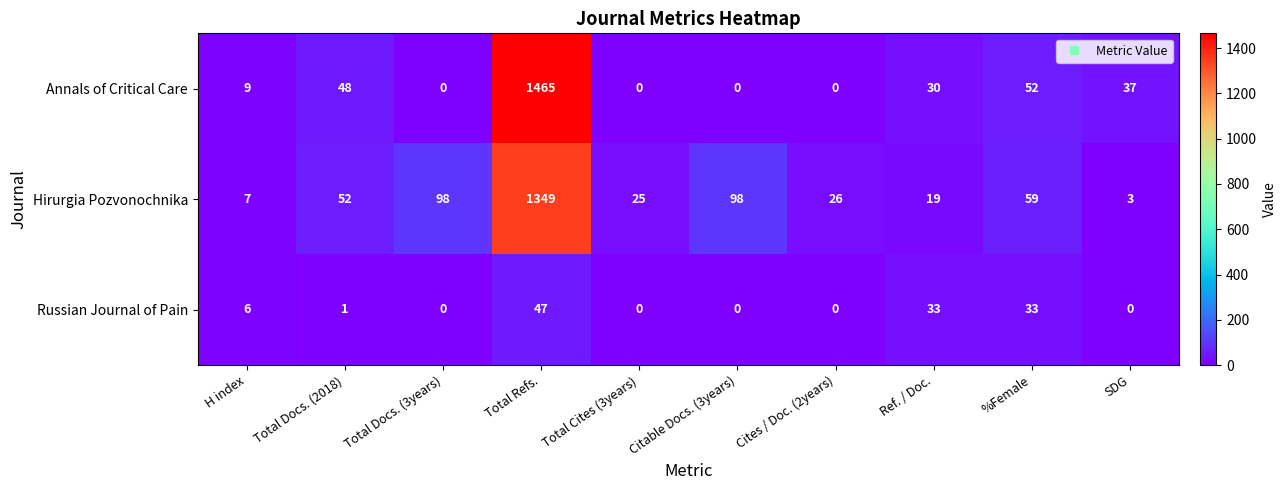

At which label does Annals of Critical Care reach its peak?

Total Refs.